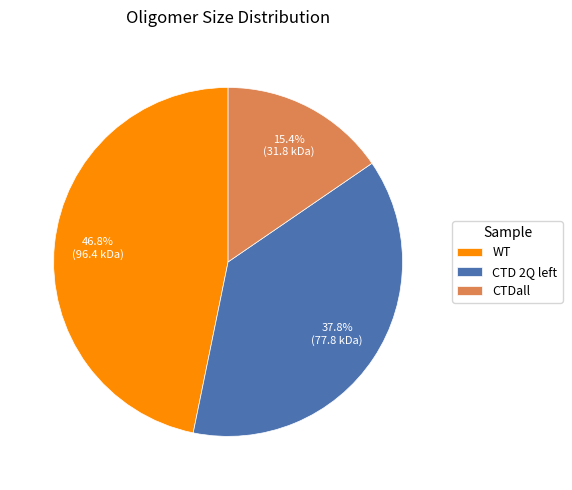

To the nearest percent, what is the combined percentage of CTDall and WT?

62%